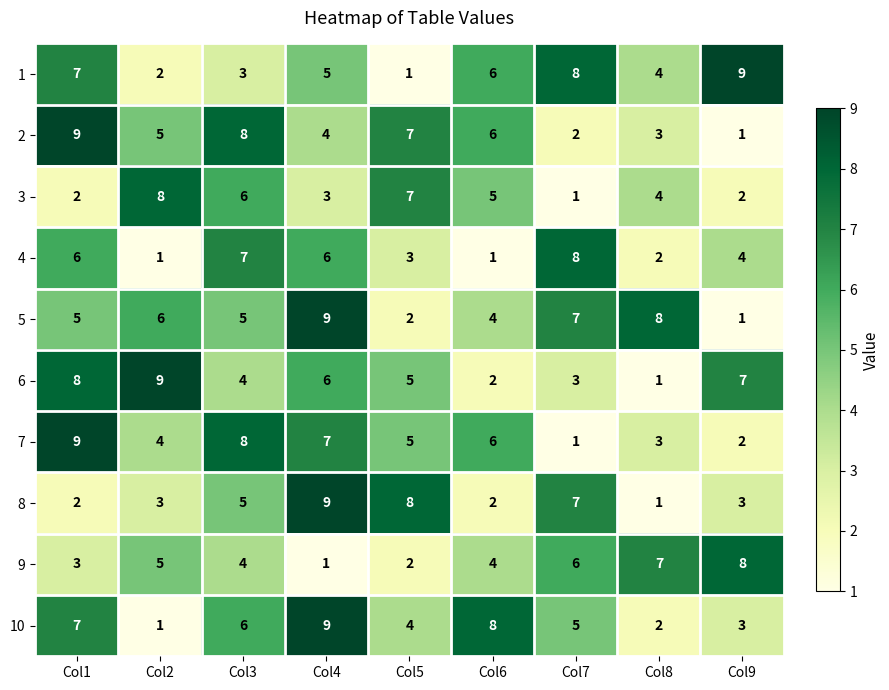

Where is 1 nearest to the value 5?

Col4